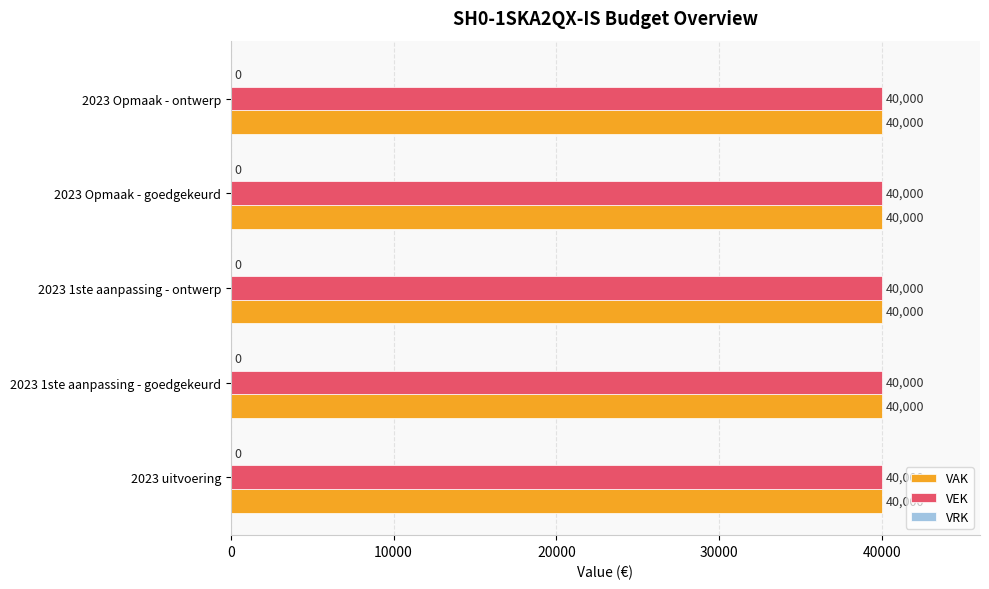

What is the maximum value for VEK?

40000